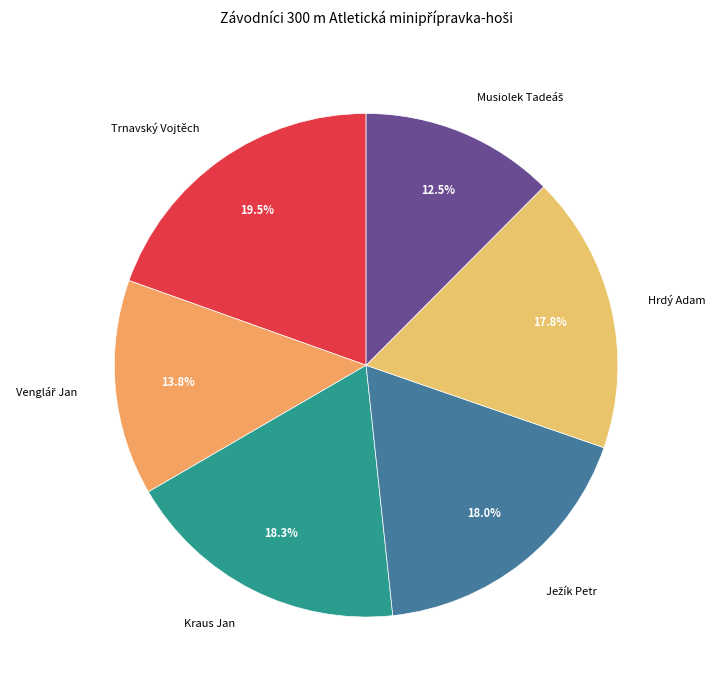

Combined, do Kraus Jan and Hrdý Adam account for over 50%?

No